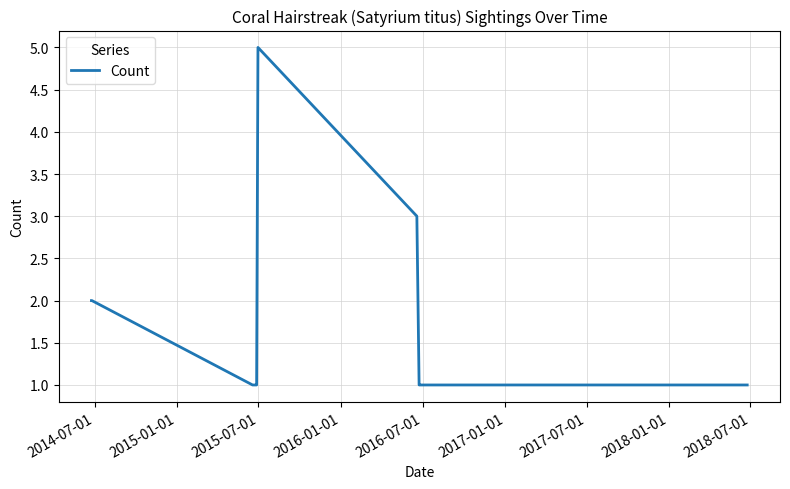

What is the greatest value displayed?

5